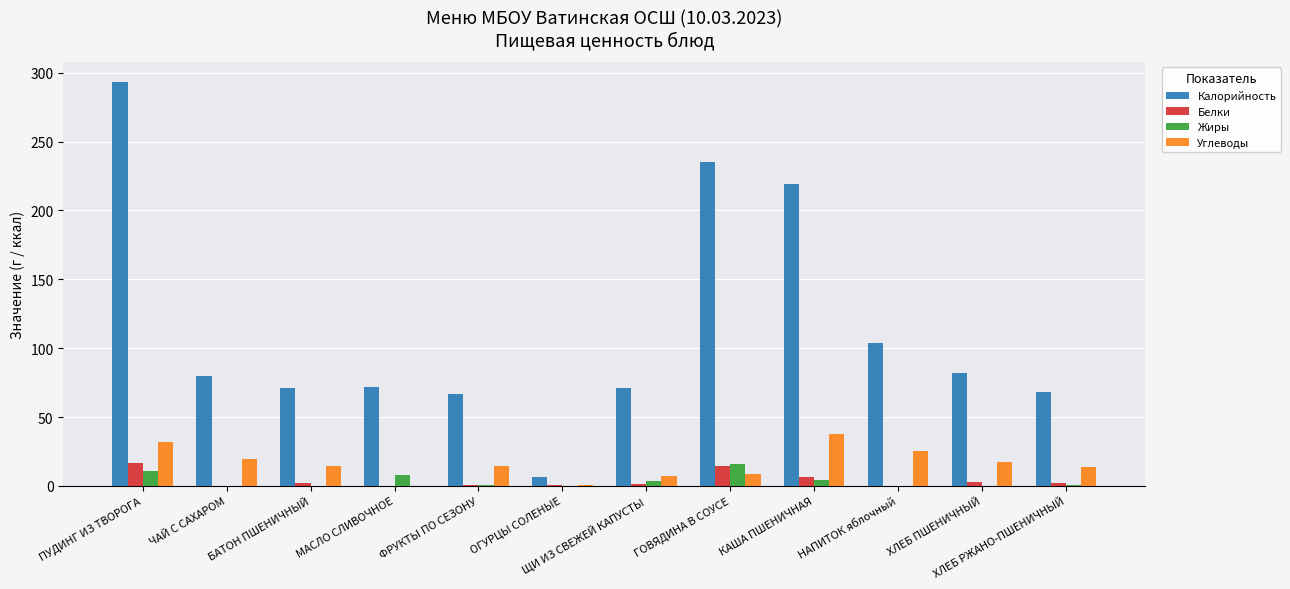

What is the total value across all series at НАПИТОК яблочный?

129.5